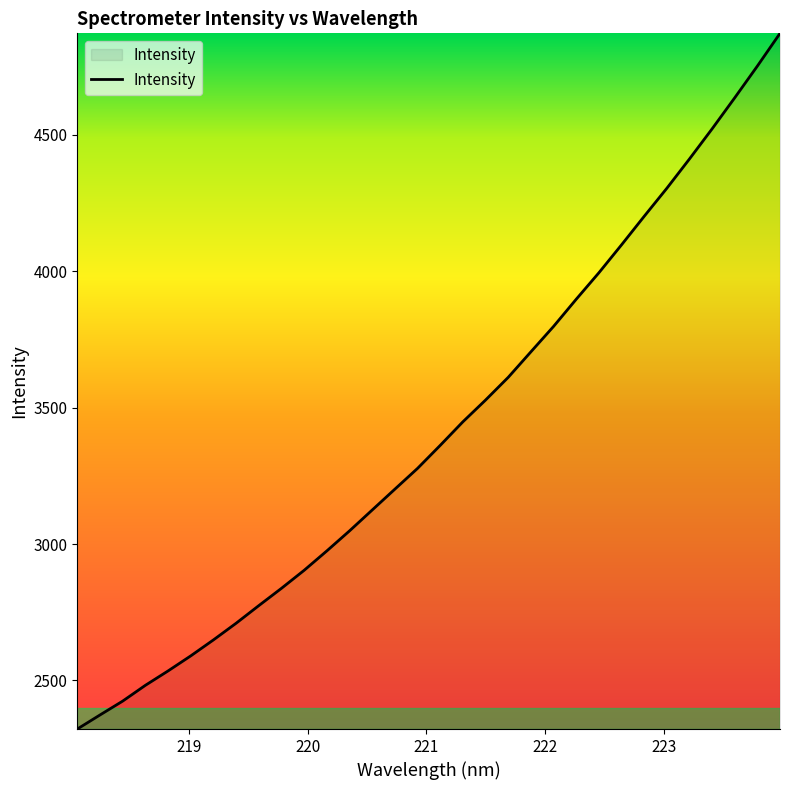

How many lines are shown in the chart?

1